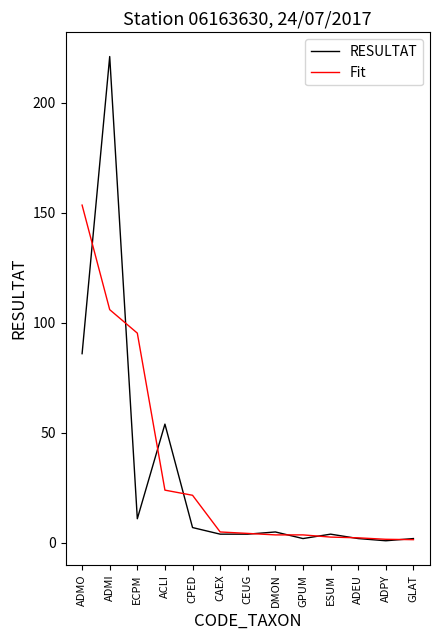

What is the spread (max minus min) of values at ADMO?

67.5